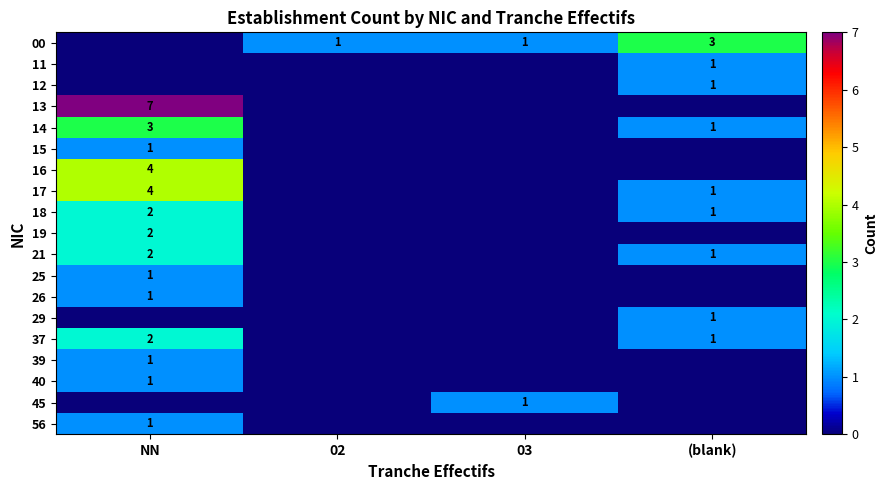

Is it true that 25 equals 1 at NN?

True